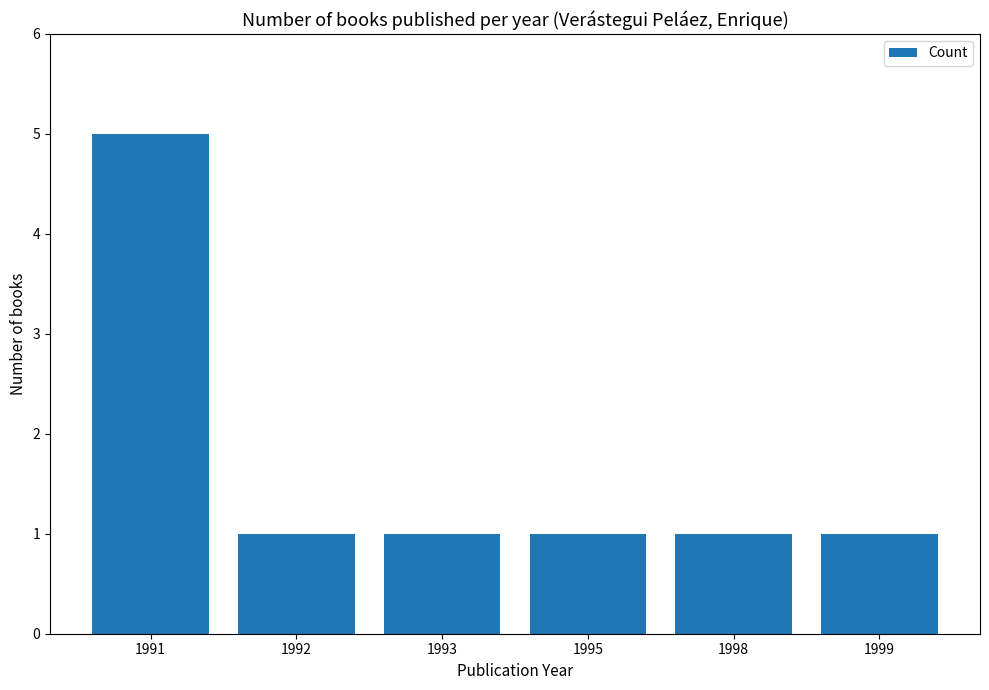

Are the bars horizontal?

No